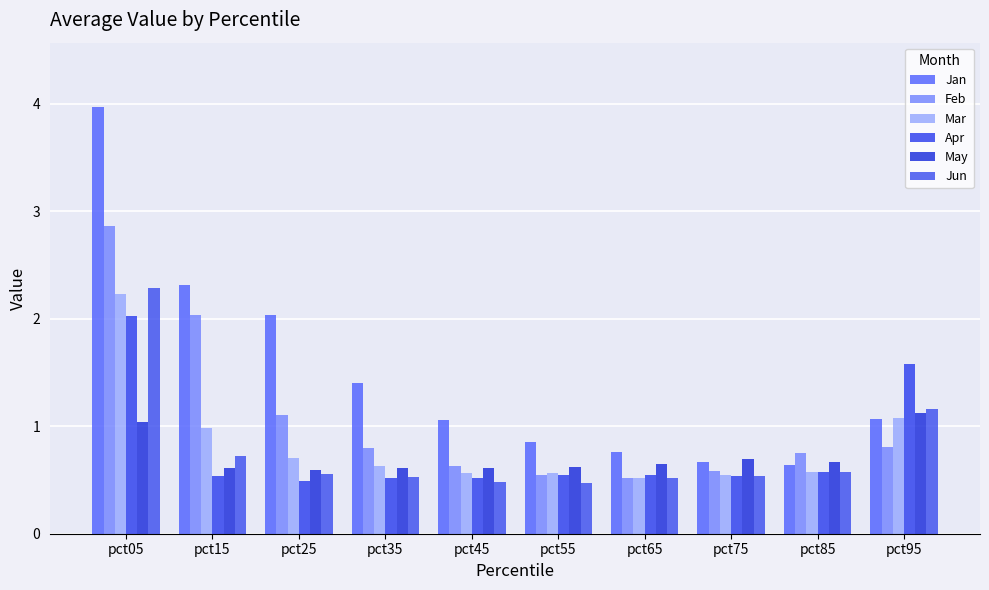

At which category is the sum across all series the highest?

pct05